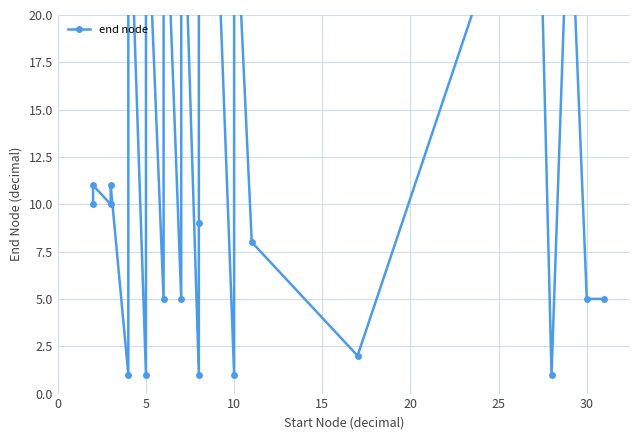

How many lines are shown in the chart?

1